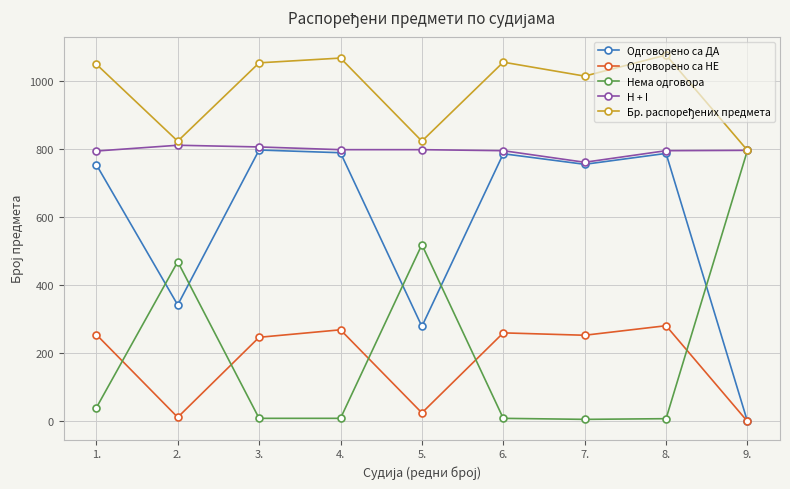

At how many categories does at least one series exceed 56?

9